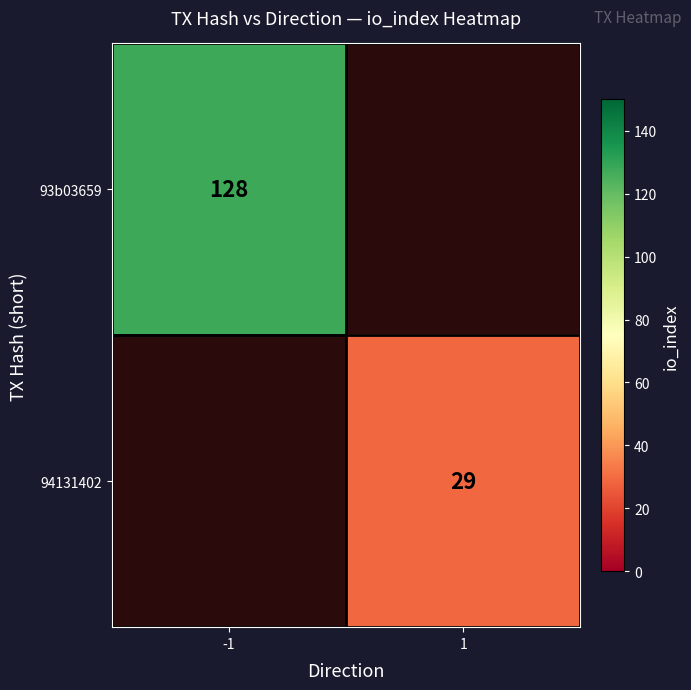

What is the minimum value shown in the chart?

29.0